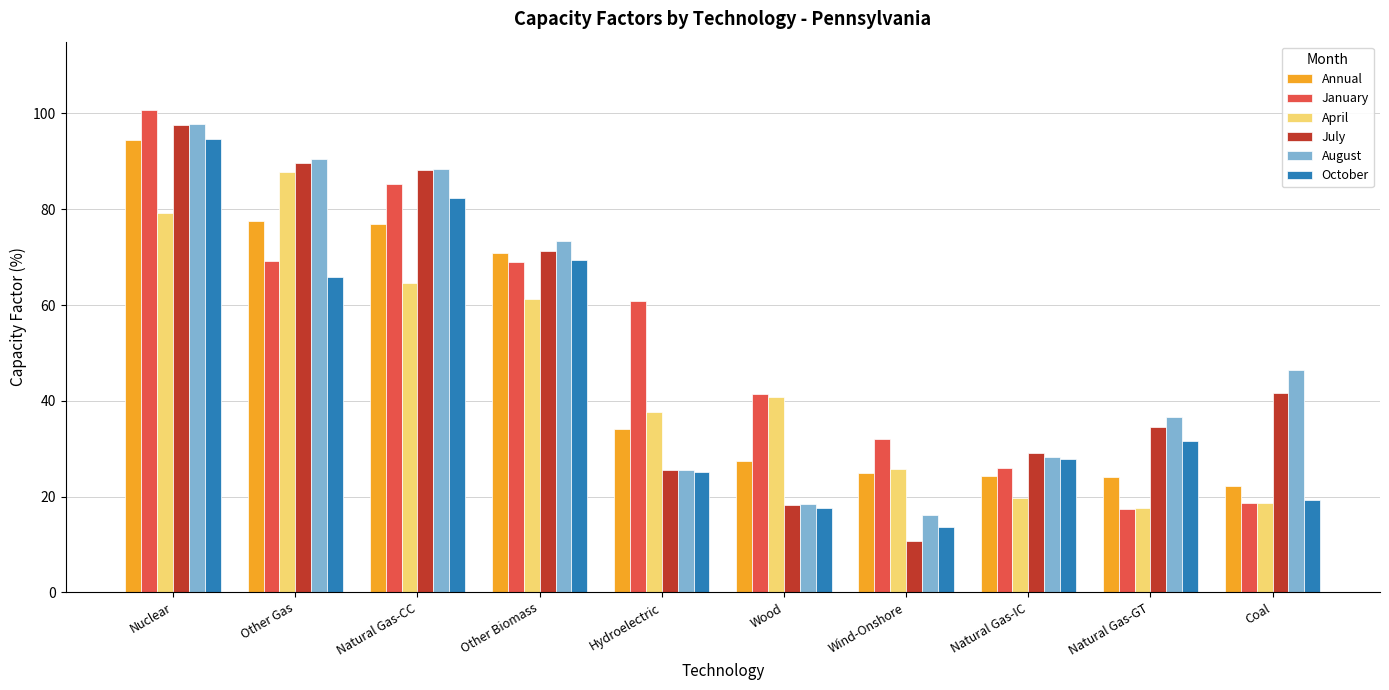

How many categories are shown in the chart?

10